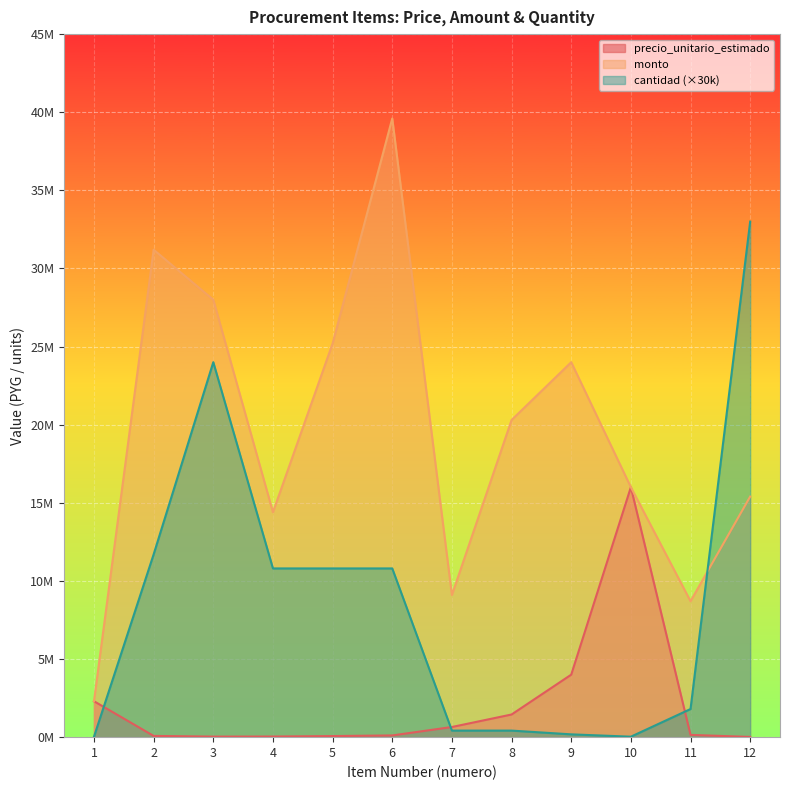

At which label does cantidad first exceed 10800000?

2